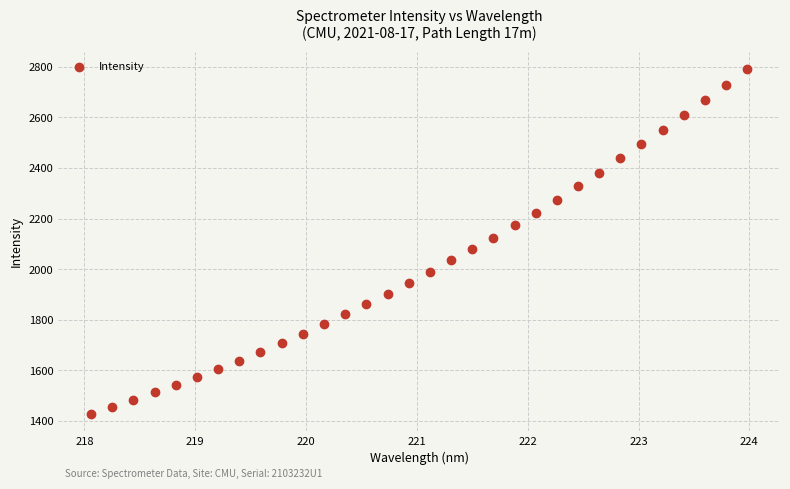

What is the range of X values (max minus min)?

5.9